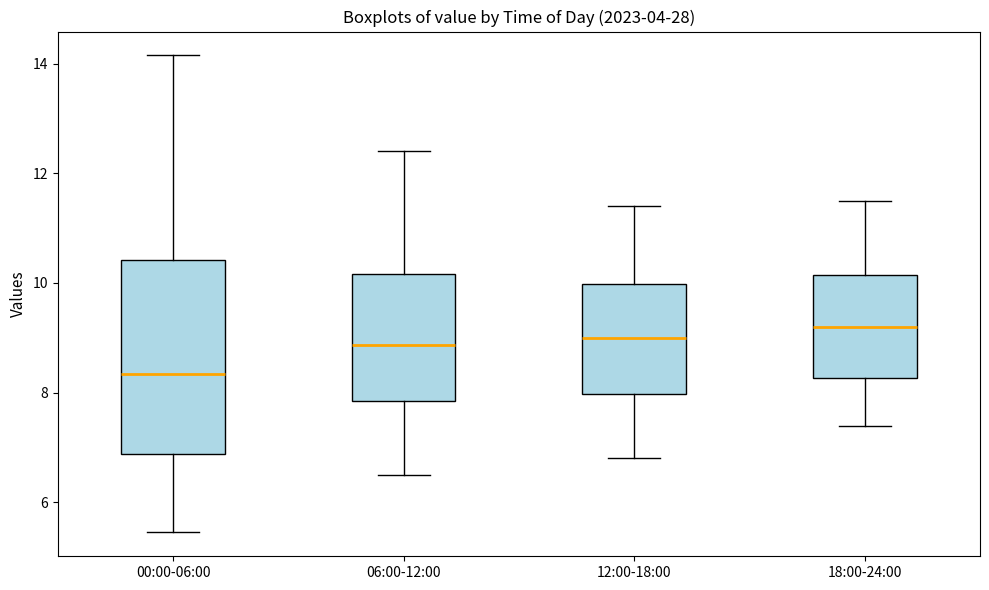

Where is the upper edge of the box for 18:00-24:00 on the y-axis? The values are not printed on the chart, so give them approximately, as read against the axis.

10.2